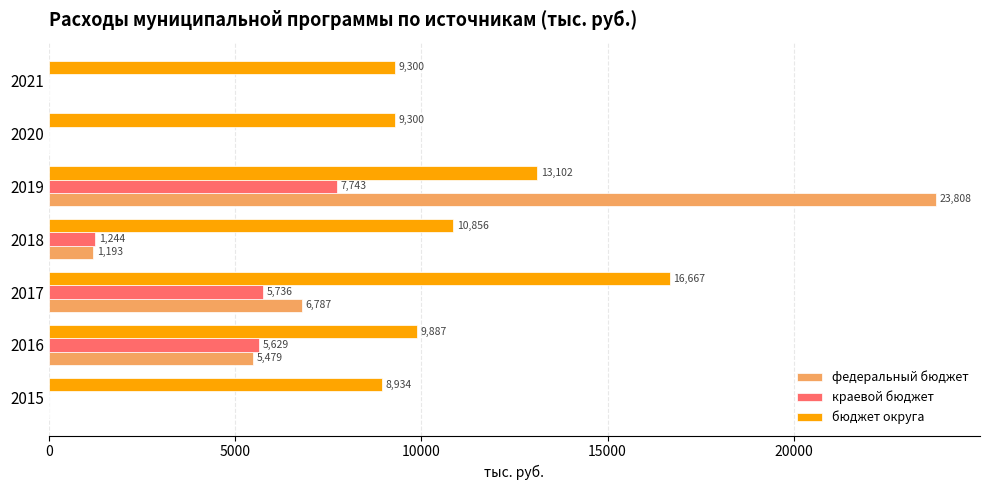

Is the value of бюджет округа at 2017 greater than the value of федеральный бюджет at 2018?

Yes